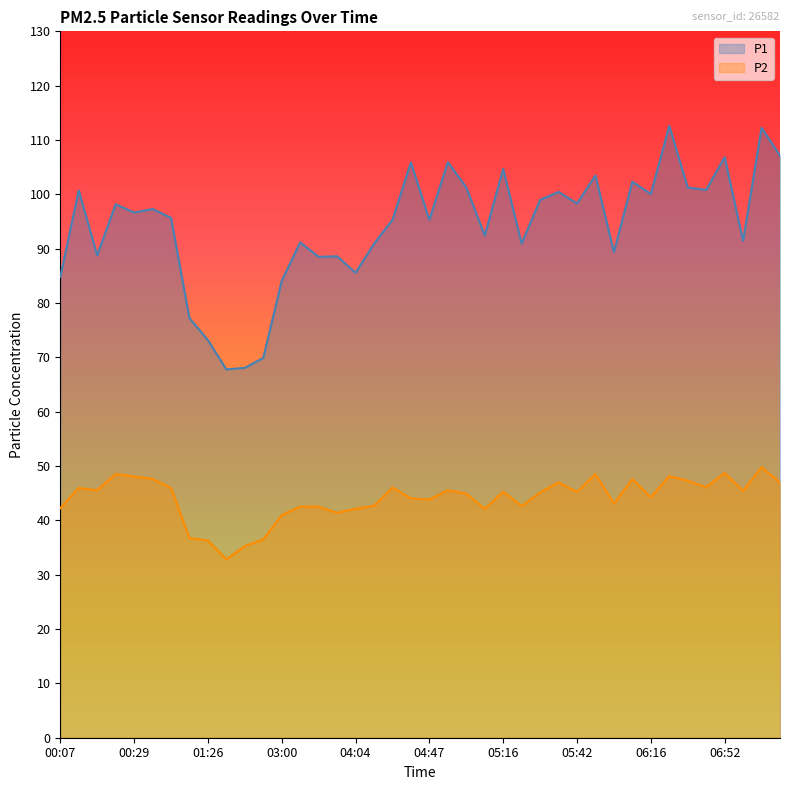

What are all the series names shown in the legend?

P1, P2